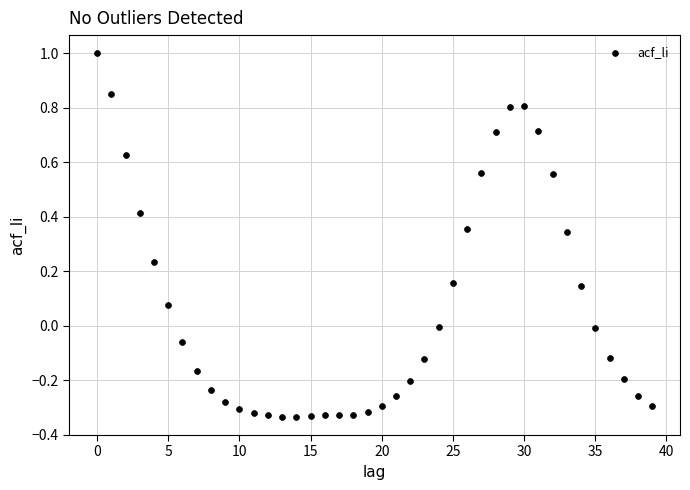

What is the range of Y values (max minus min)?

1.3